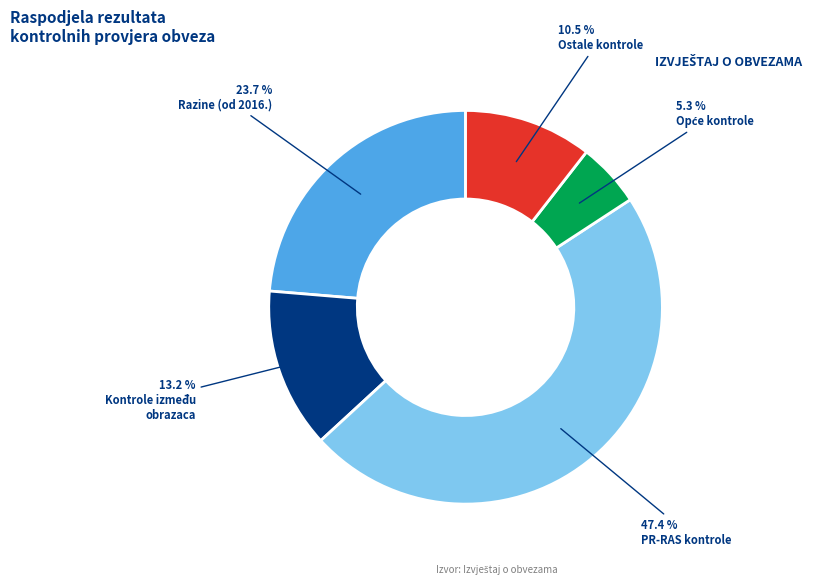

Does any single category account for the majority?

No